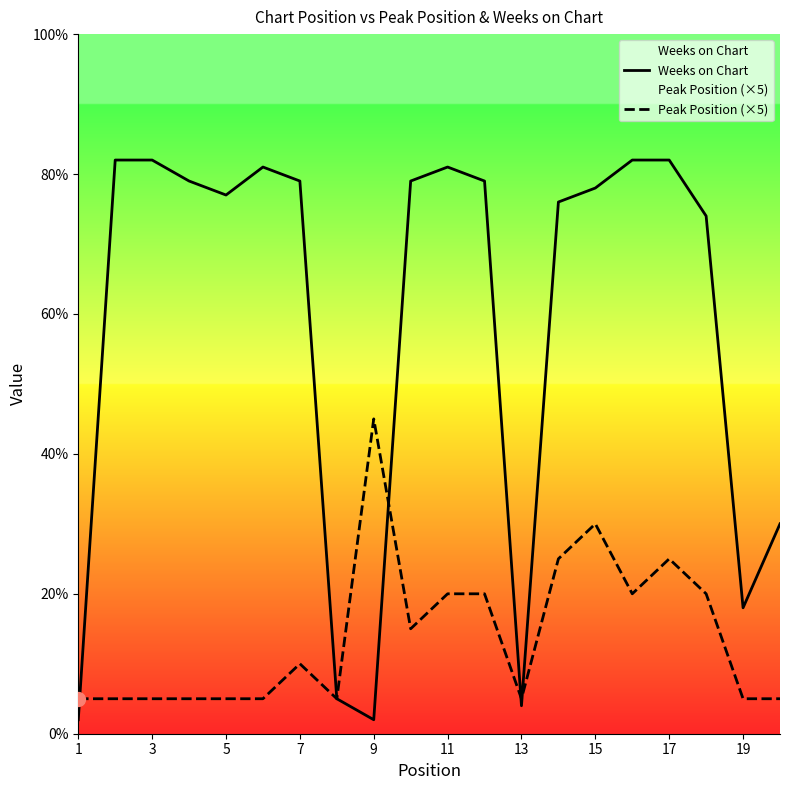

What is the highest value of the Weeks on Chart series?

82